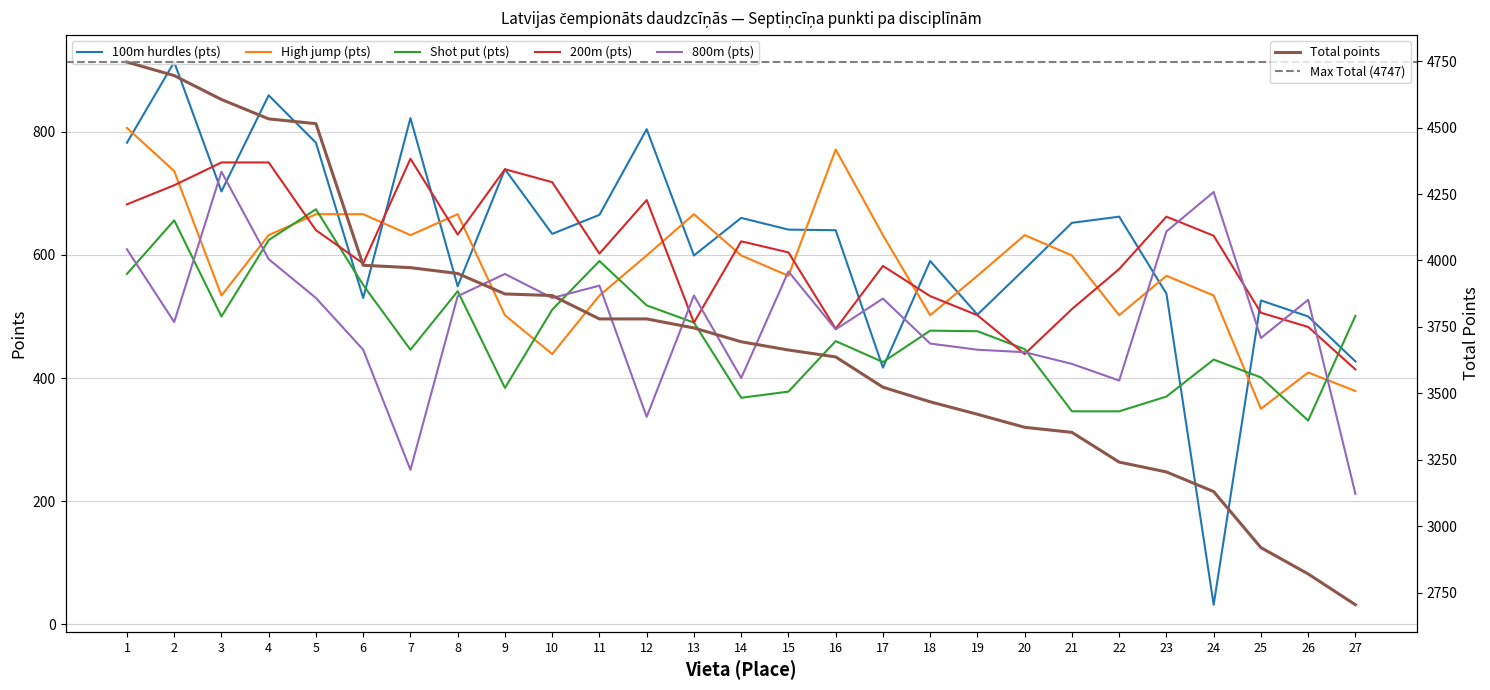

What is the sum of all High jump (pts) values?

15685